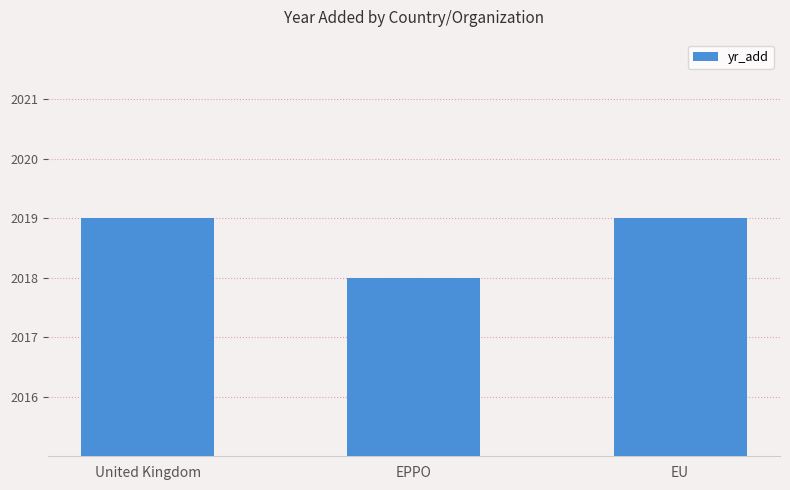

What is the value of the 1st bar from the left?

2019